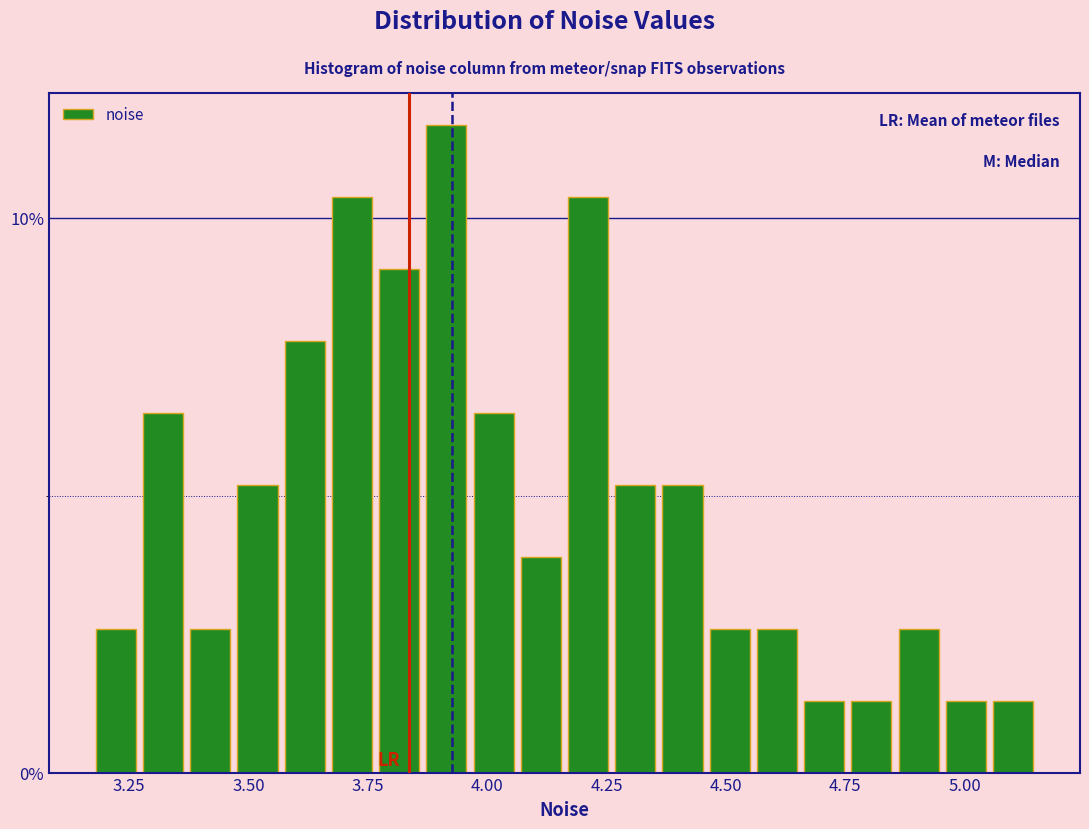

Around what value on the x-axis is the tallest bar? Give the approximate position of its centre, as read against the axis.

3.90